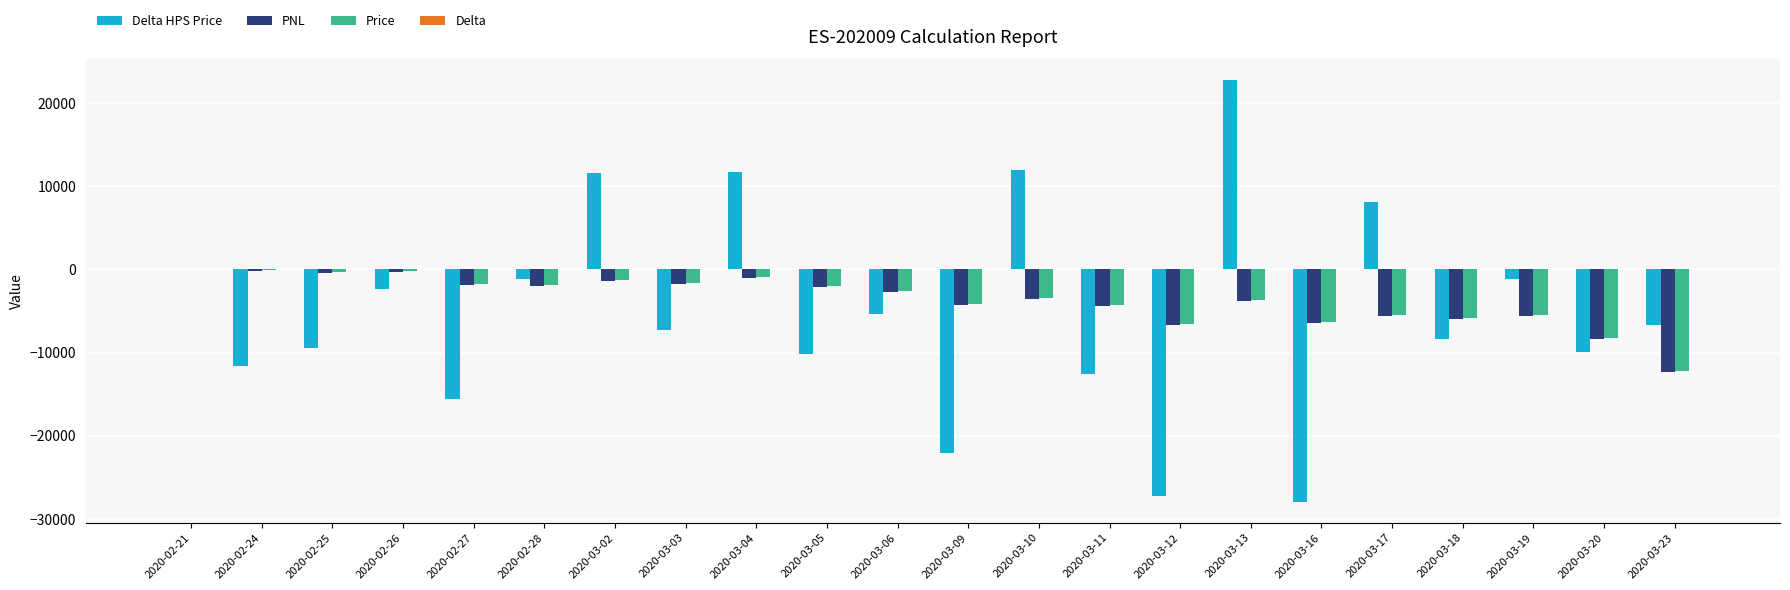

What is the maximum value shown in the chart?

22750.0